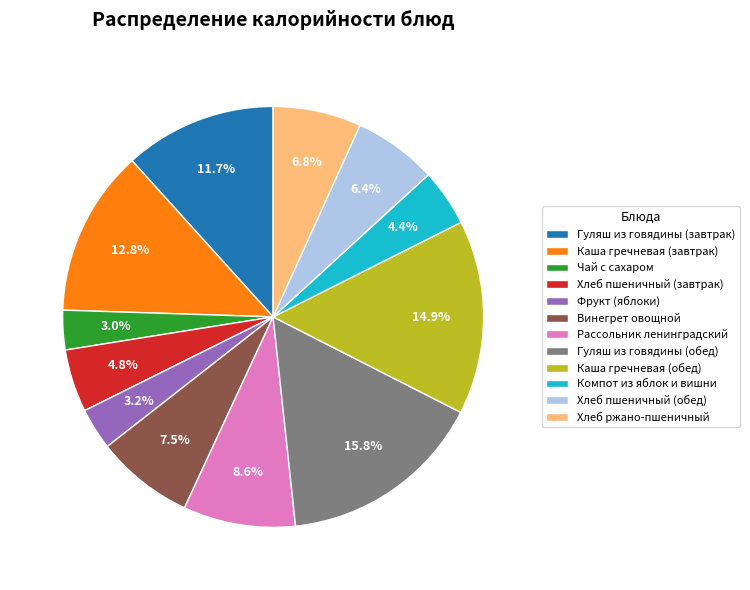

To the nearest percent, what portion does Хлеб пшеничный (обед) represent?

6%